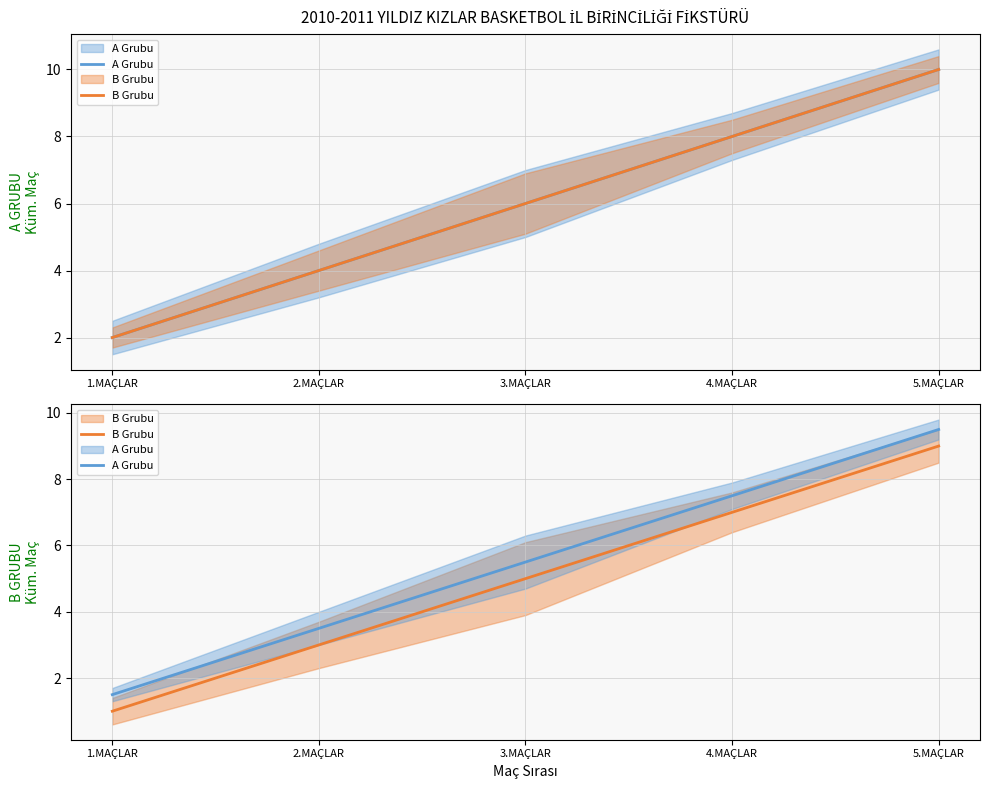

True or false: B Grubu has more than 0 points higher than both neighbors.

False